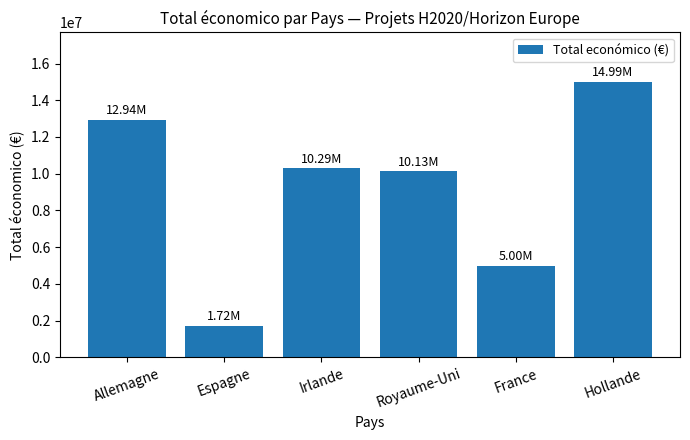

How many data points are less than 10294755?

3